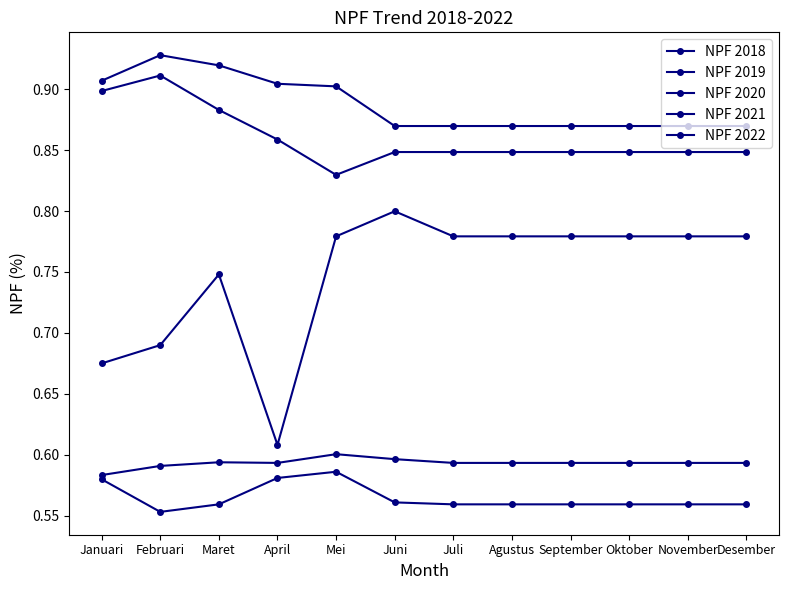

Is this an area chart (filled region under the line)?

No